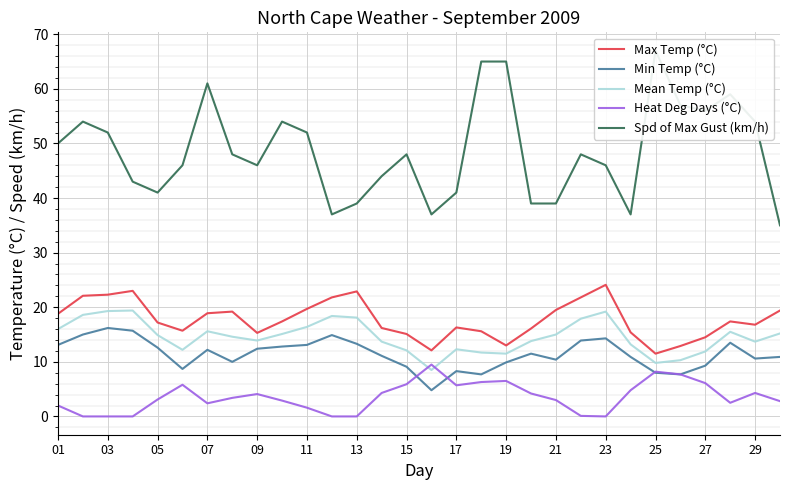

True or false: Mean Temp (°C) and Min Temp (°C) intersect in this chart.

False